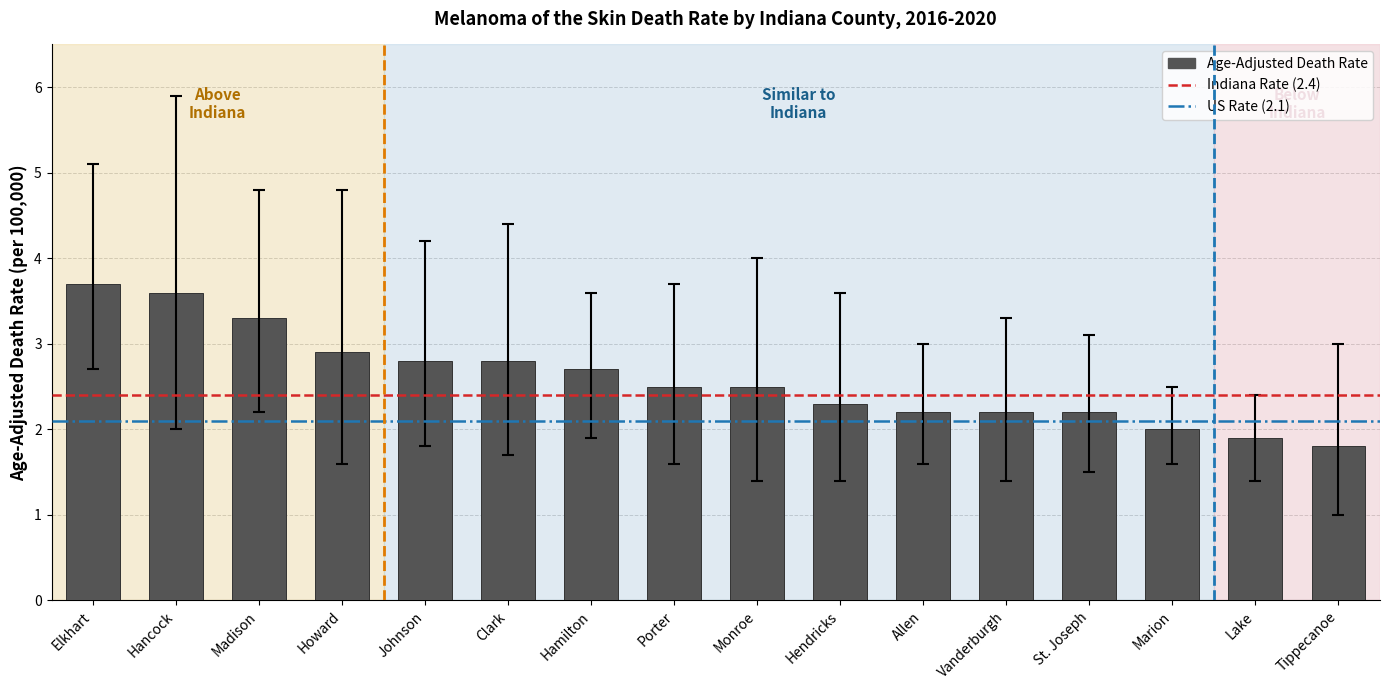

What is the ratio of the value at Hendricks to the value at Allen?

1.0